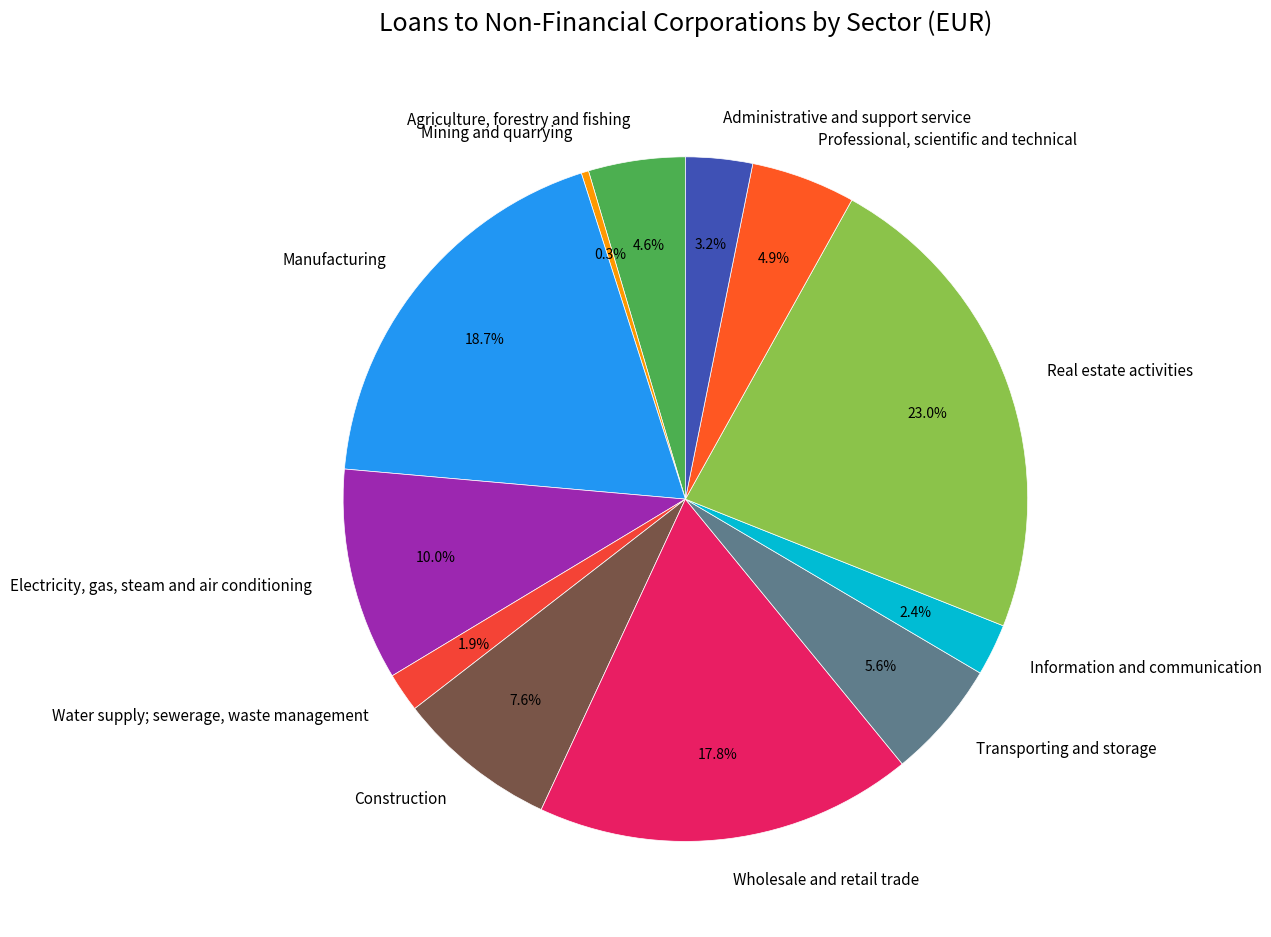

What percentage is the Information and communication slice, to the nearest percent?

2%